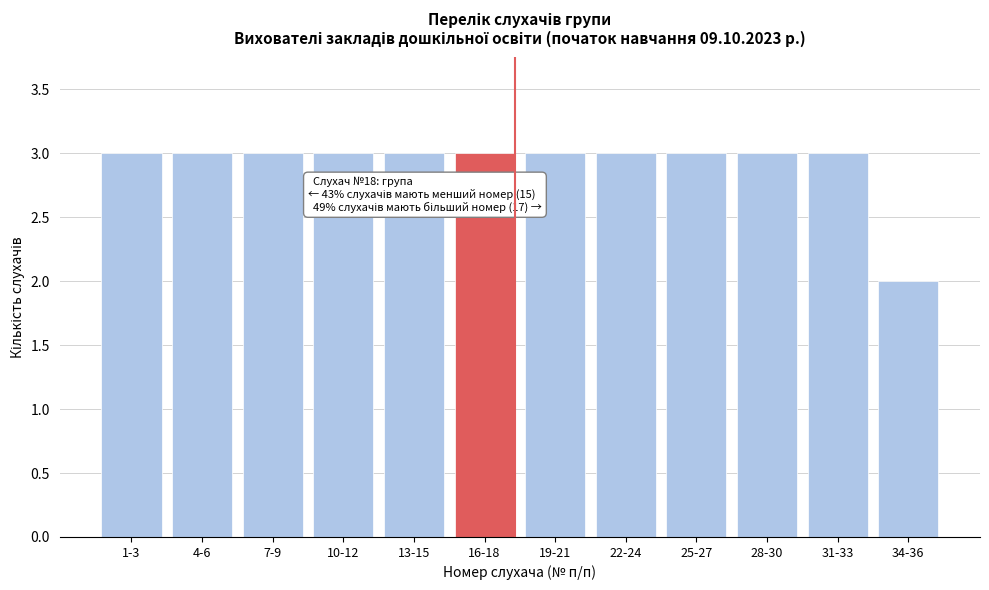

Reading left to right, list all the values displayed in this chart.

1-3=3	4-6=3	7-9=3	10-12=3	13-15=3	16-18=3	19-21=3	22-24=3	25-27=3	28-30=3	31-33=3	34-36=2